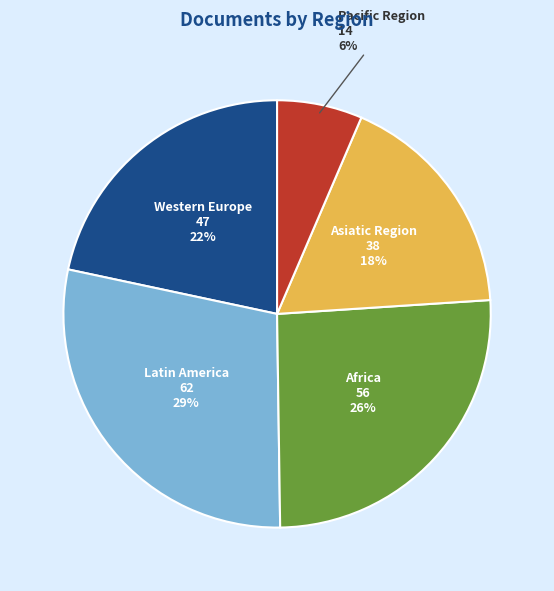

To the nearest percent, what is the average slice percentage?

20%